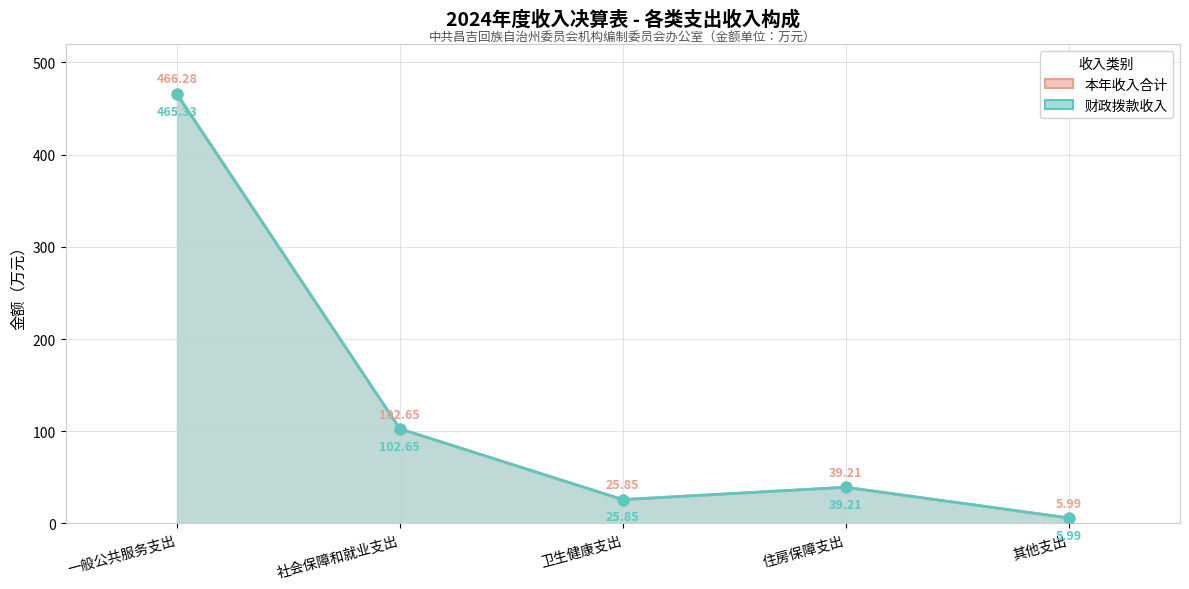

At how many categories does at least one series exceed 127?

1